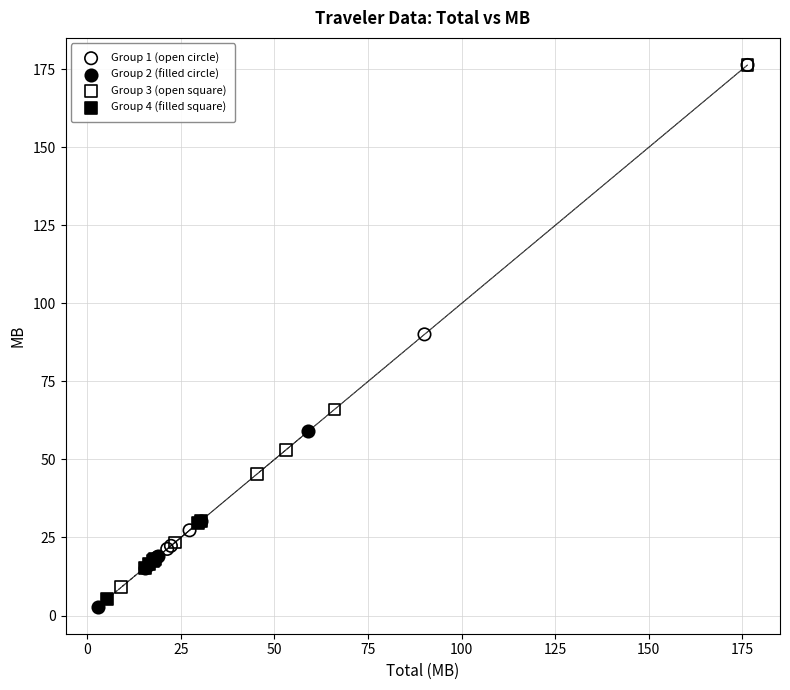

Which series contains the lowest Y value?

Group 2 (filled circle)